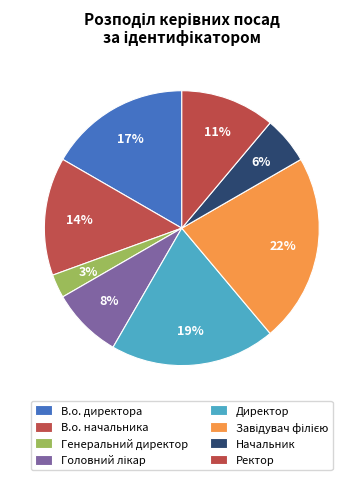

Which category has the smallest portion of the pie?

Генеральний директор